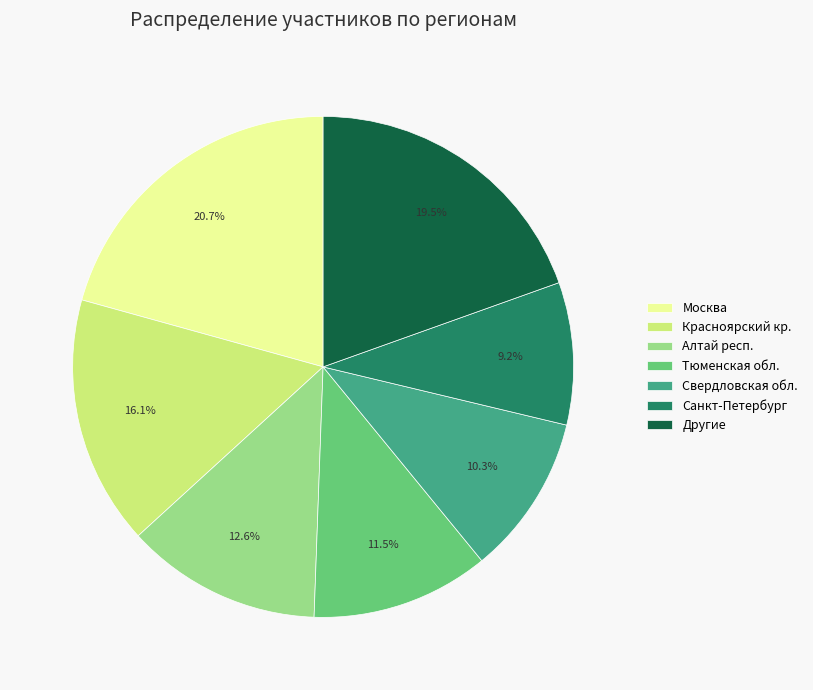

Is it true that Москва is 14% of the pie?

False